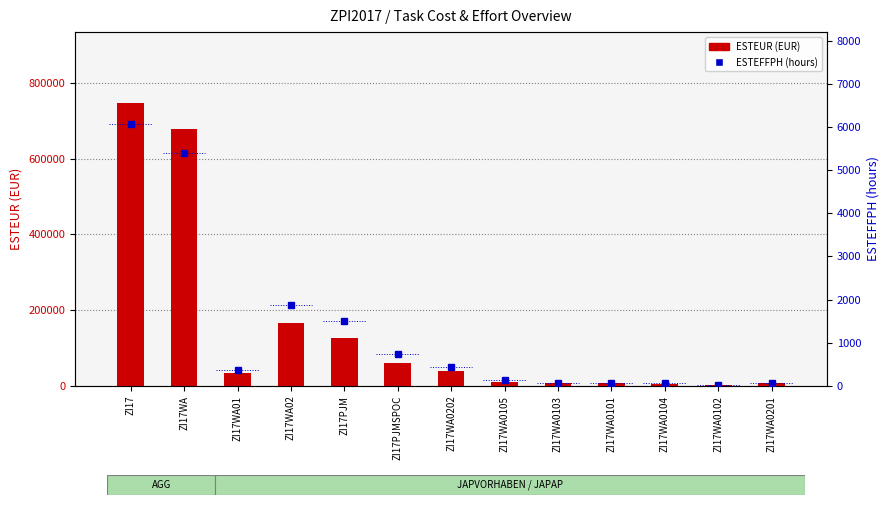

How many data points does each series have?

13